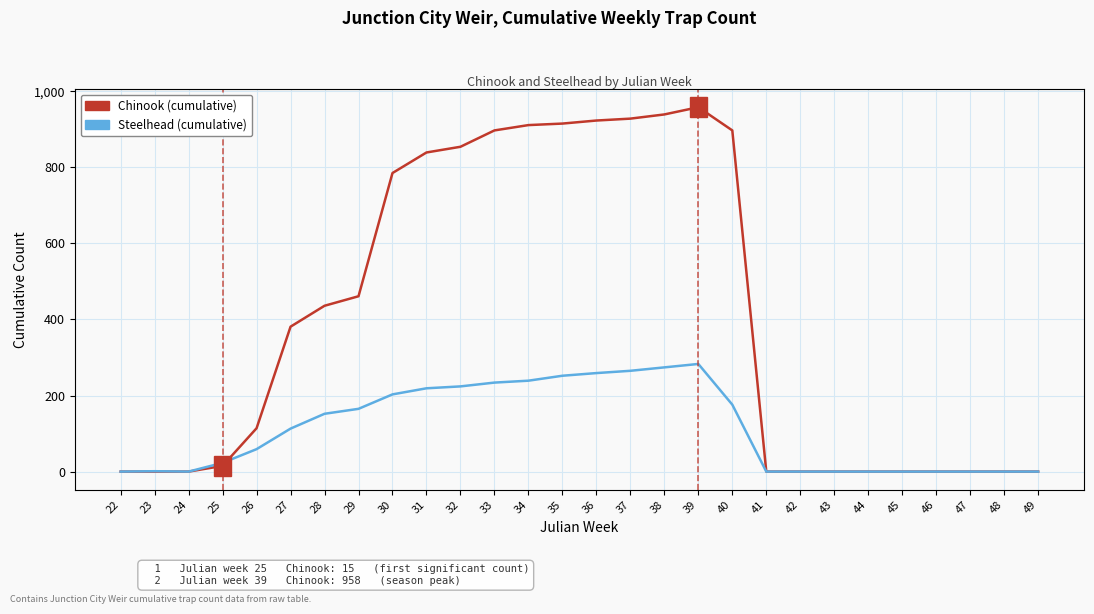

Which category has the highest value in the Steelhead (cumulative) series?

39